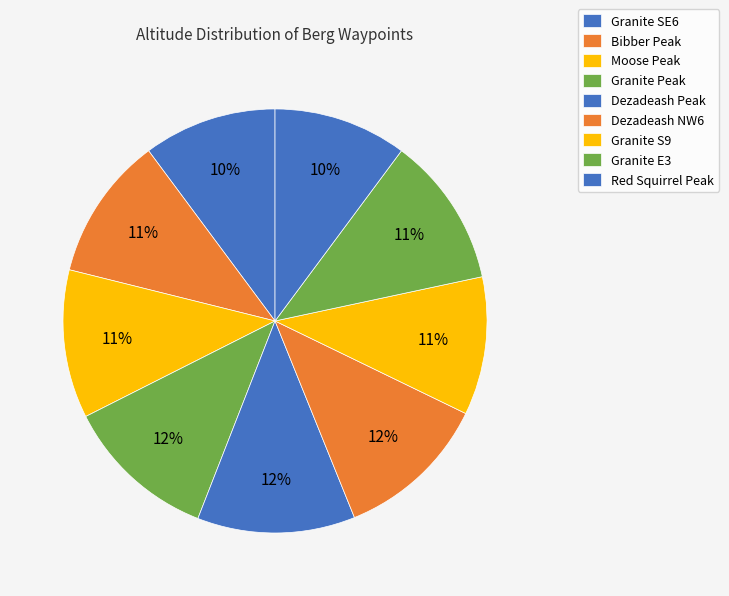

How many slices are in this pie chart?

9